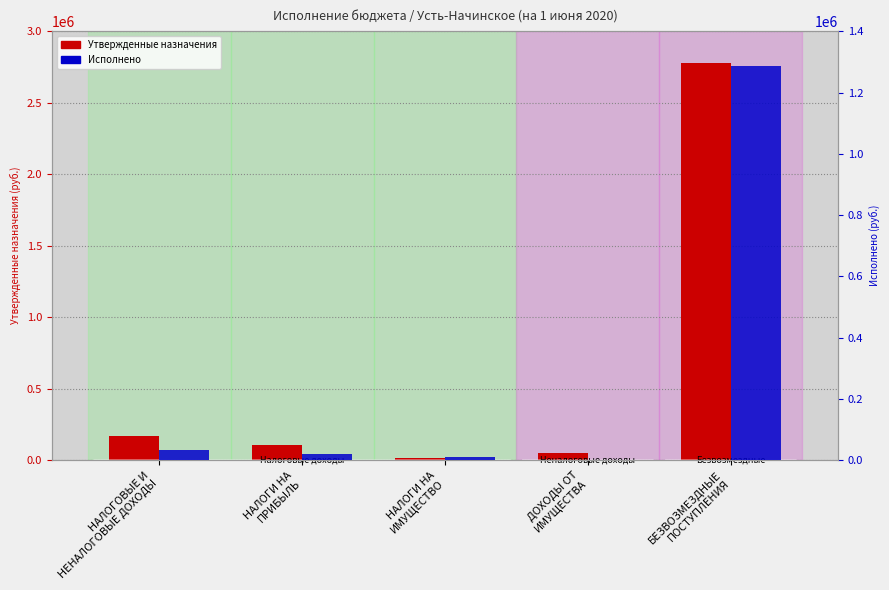

What is the greatest value displayed?

2776750.0